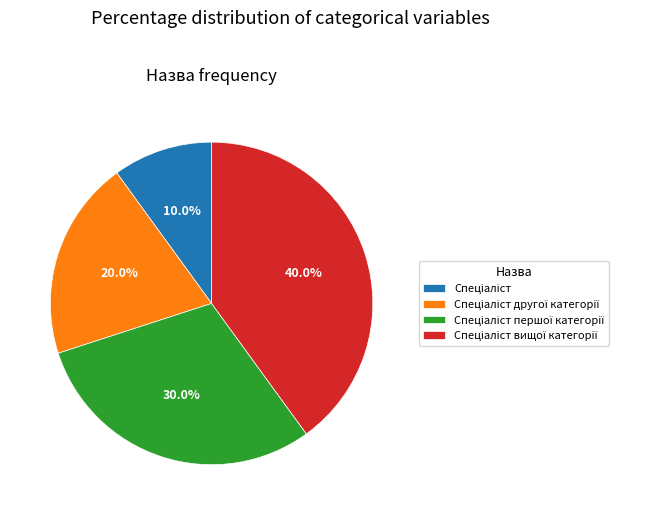

Is there any slice that represents more than half of the pie?

No